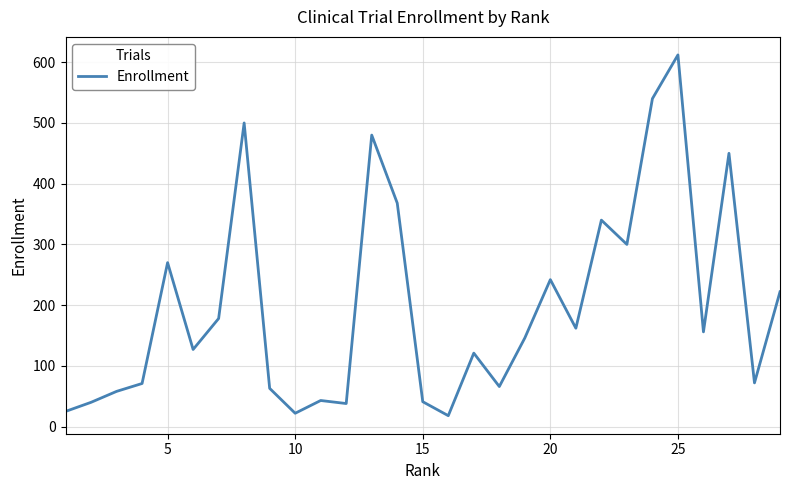

What is the minimum value shown in the chart?

18